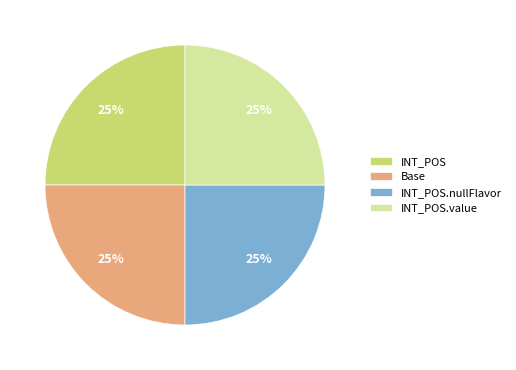

Is INT_POS the majority of the pie?

No